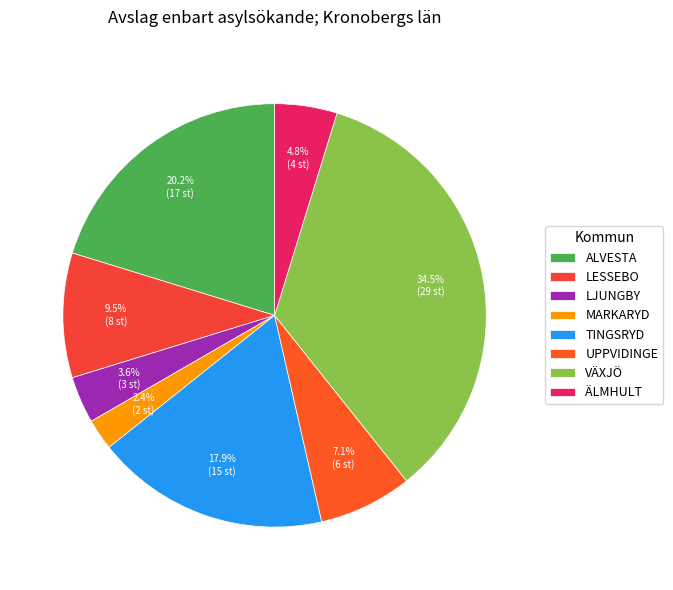

True or false: LESSEBO accounts for 4% of the total.

False